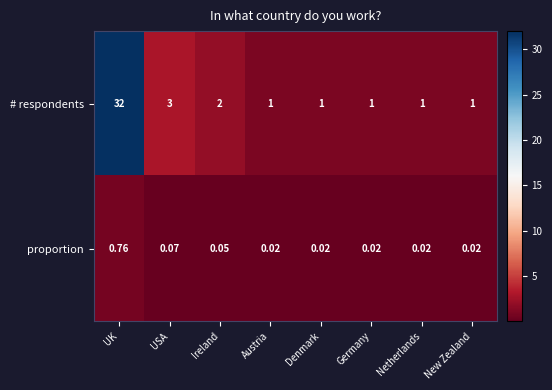

At which label does proportion reach its peak?

UK